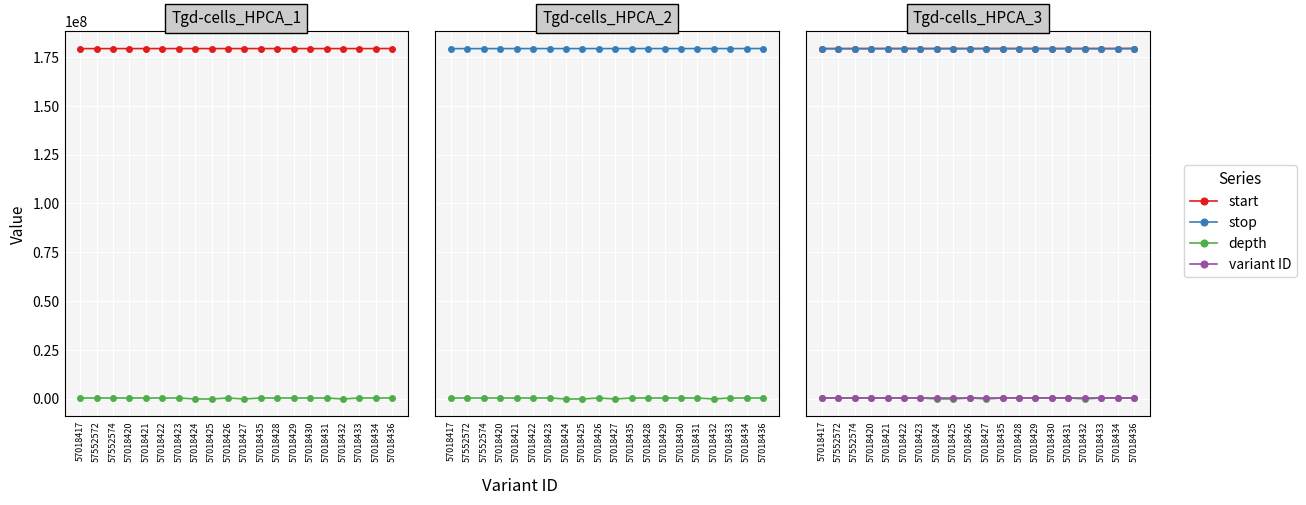

Count the number of data series in this chart.

4